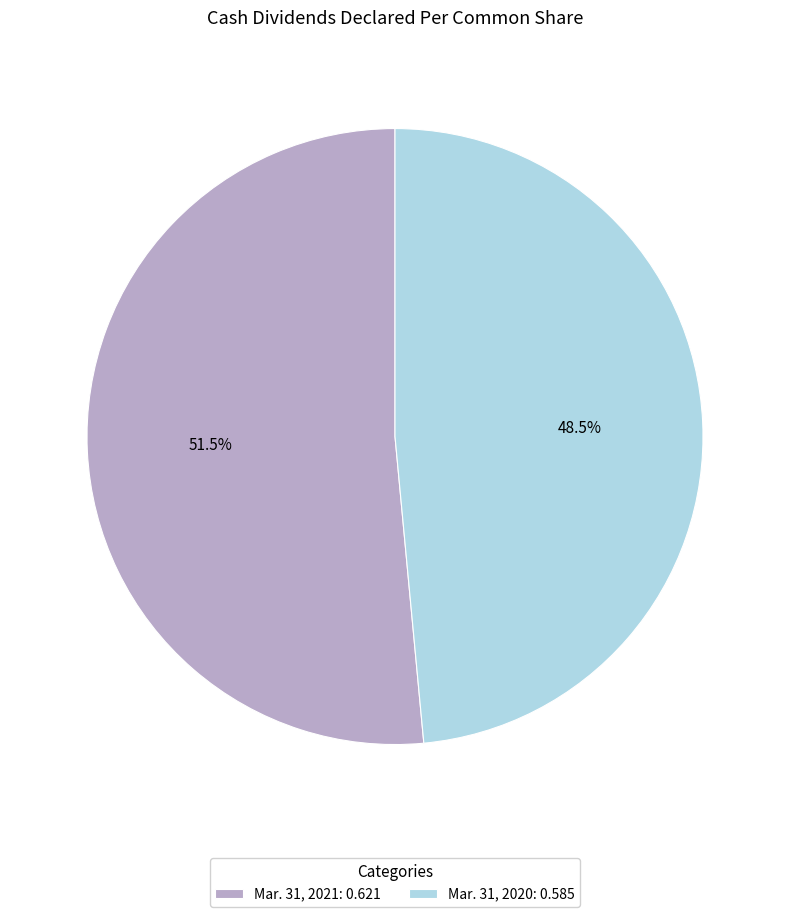

To the nearest percent, what is the difference between the Mar. 31, 2021 and Mar. 31, 2020 slice percentages?

3%